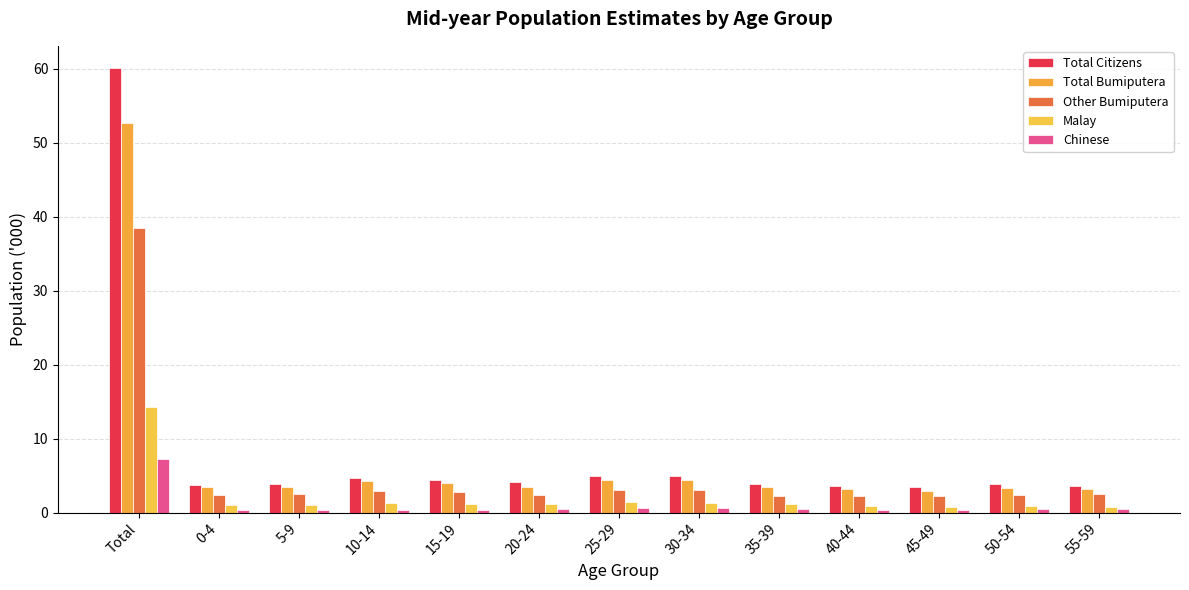

Which category has the lowest value across all series?

5-9